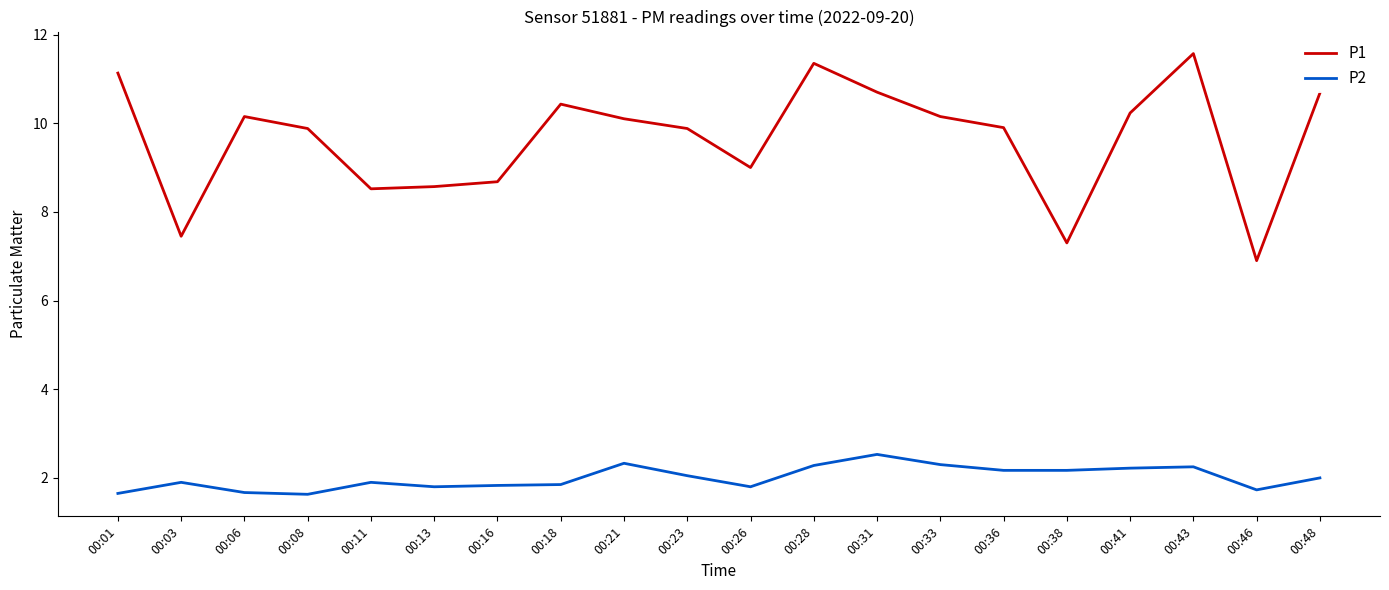

True or false: P2 and P1 intersect in this chart.

False